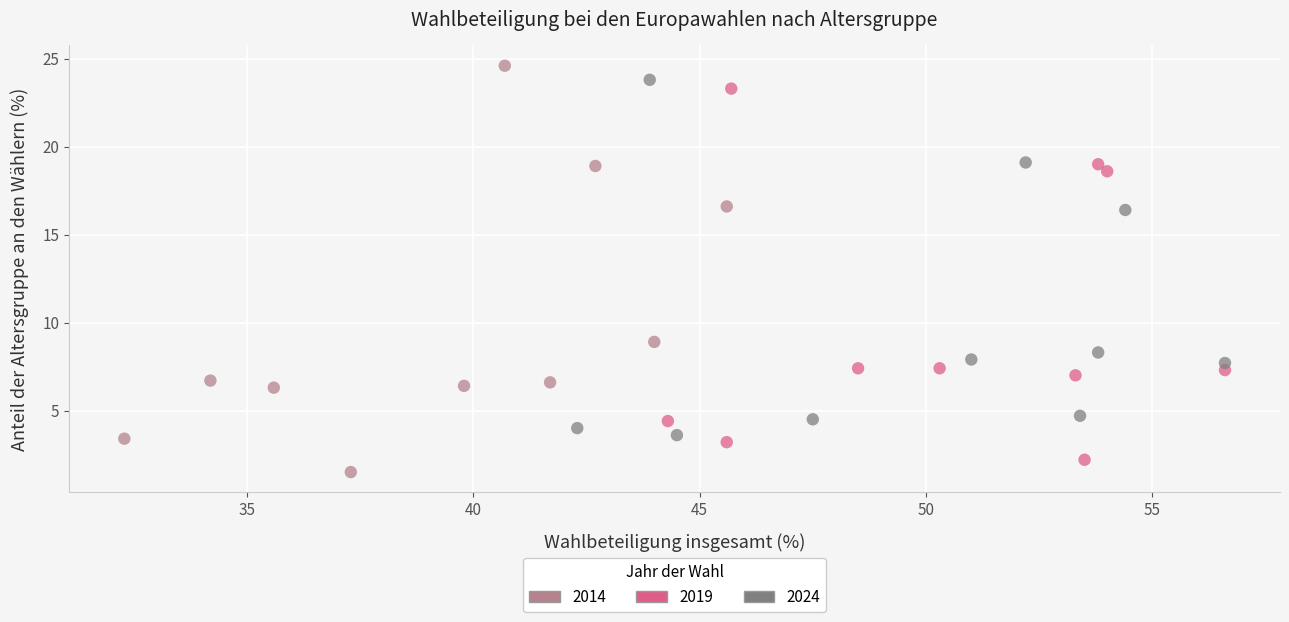

Which series has the largest Y range (max minus min)?

2014